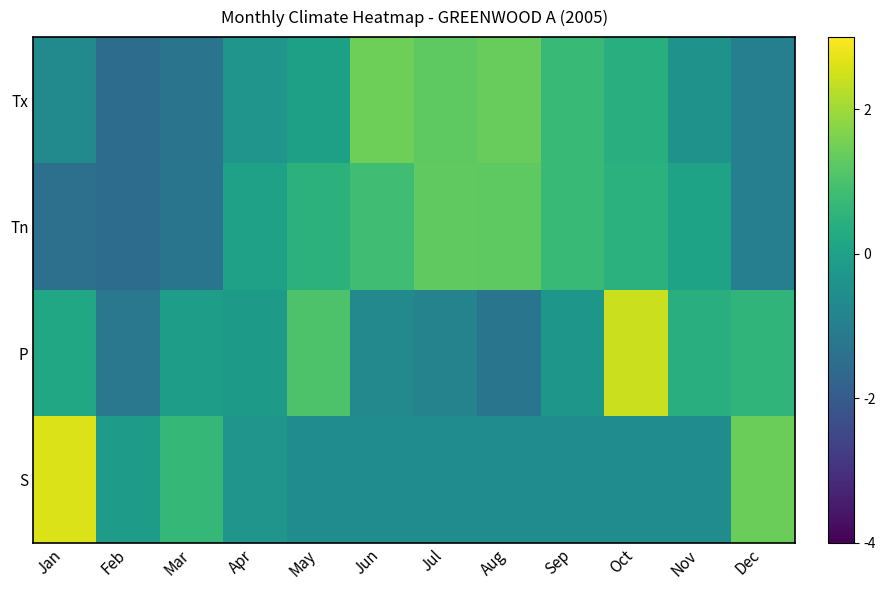

Rank the series at Jul from highest to lowest value.

Tn, Tx, S, P